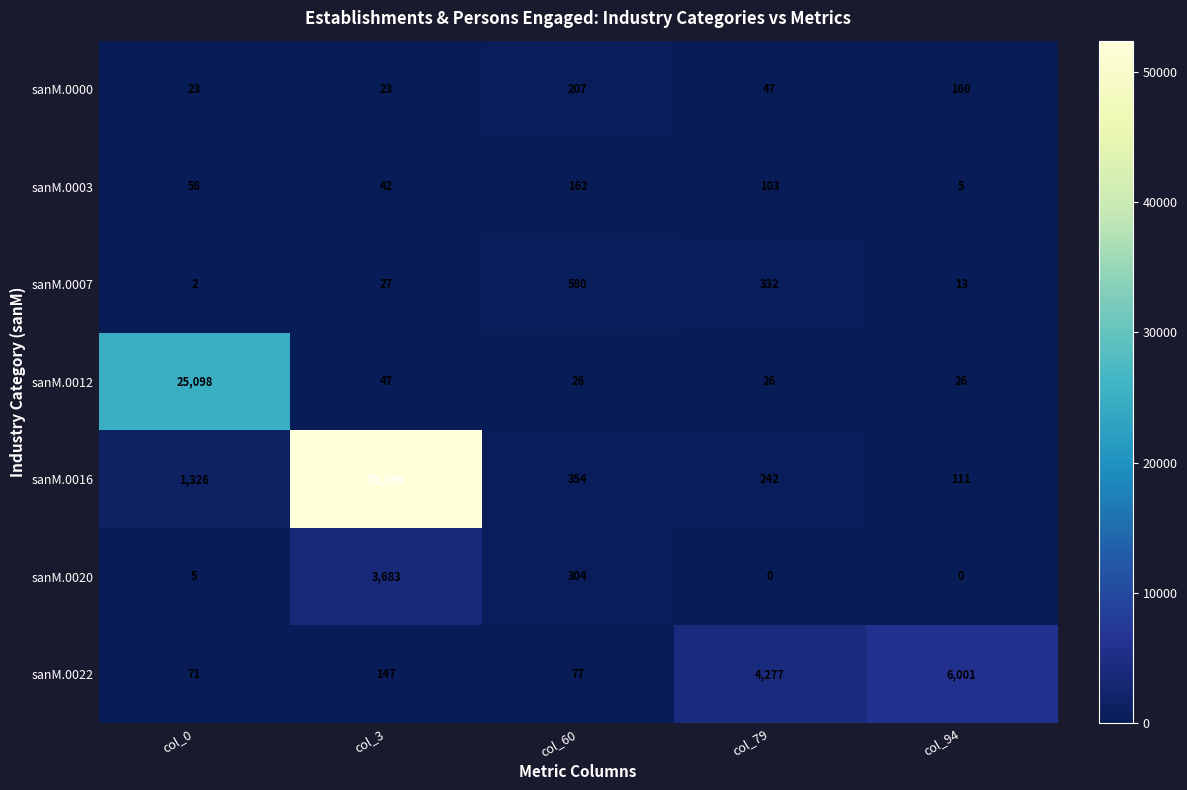

At which label does sanM.0000 first exceed 47?

col_60